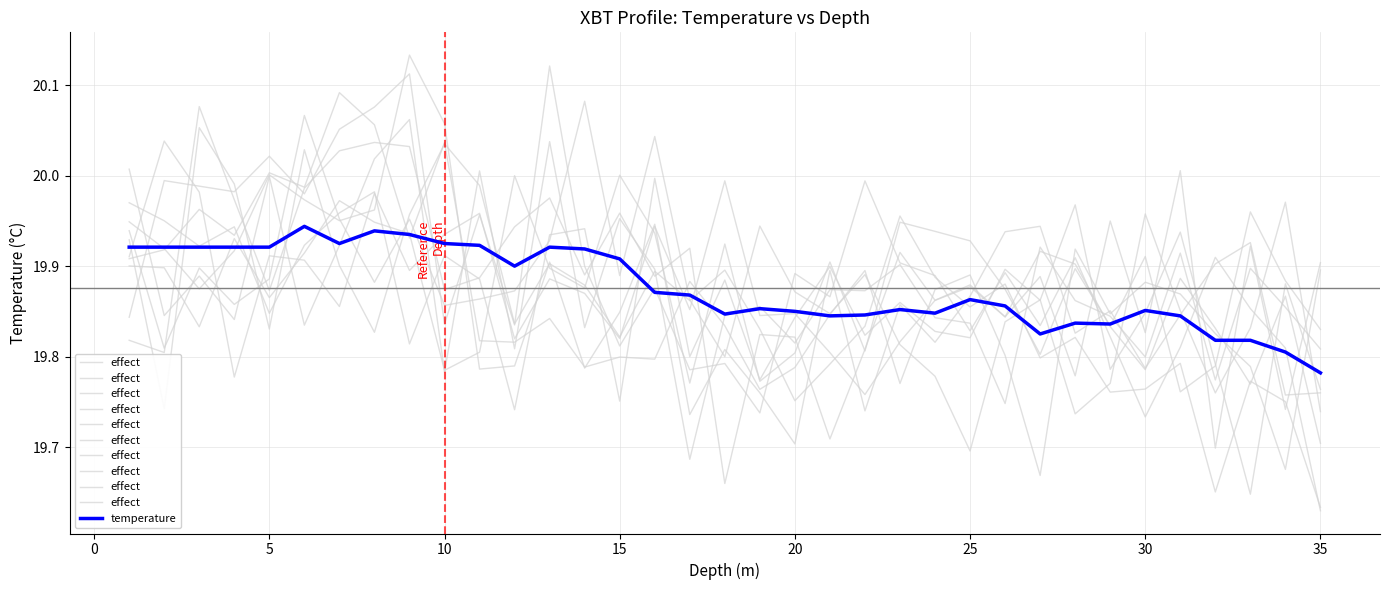

Reading left to right, extract all data points from this chart.

effect: 20.0	19.8	19.9	19.8	20.0	19.8	19.9	20.0	20.1	19.8	20.0	19.8	20.0	19.8	20.0	19.9	19.7	19.8	19.9	19.8	19.9	19.9	19.9	19.8	19.8	19.7	19.9	19.9	19.8	19.8	19.9	19.8	19.9	19.9	19.8
temperature: 19.9	19.9	19.9	19.9	19.9	19.9	19.9	19.9	19.9	19.9	19.9	19.9	19.9	19.9	19.9	19.9	19.9	19.8	19.9	19.9	19.8	19.8	19.9	19.8	19.9	19.9	19.8	19.8	19.8	19.9	19.8	19.8	19.8	19.8	19.8